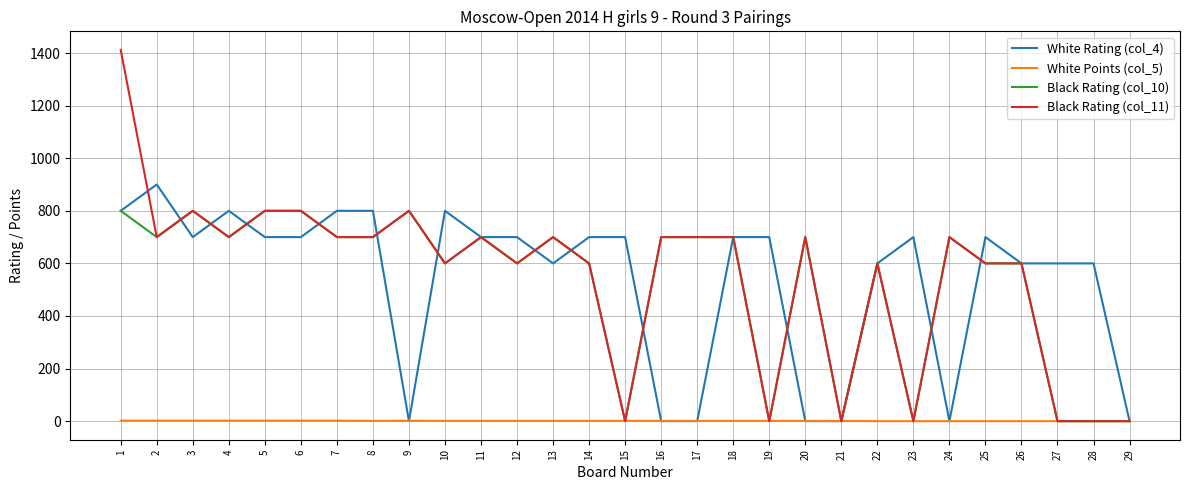

The value of White Rating (col_4) at 3 is 372.7. True or false?

False